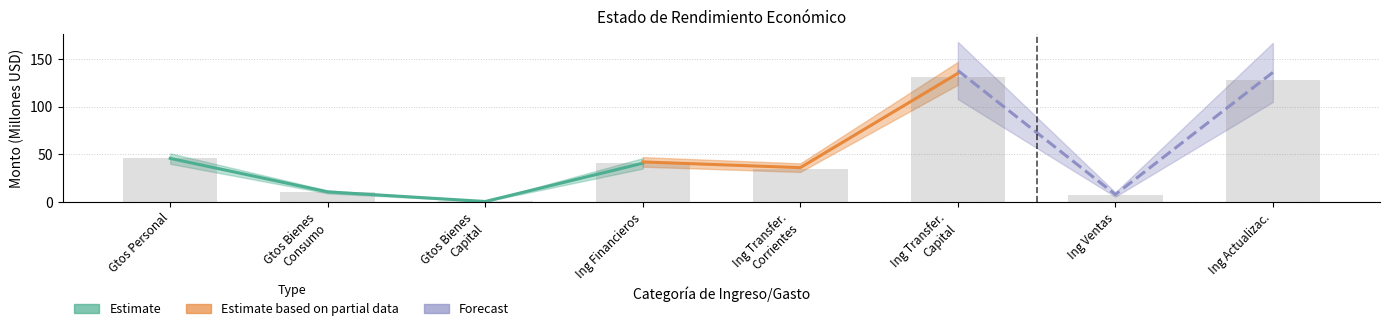

Reading left to right, list all the values displayed in this chart.

45.7	10.6	0.5	40.6	34.4	131.2	7.3	128.1